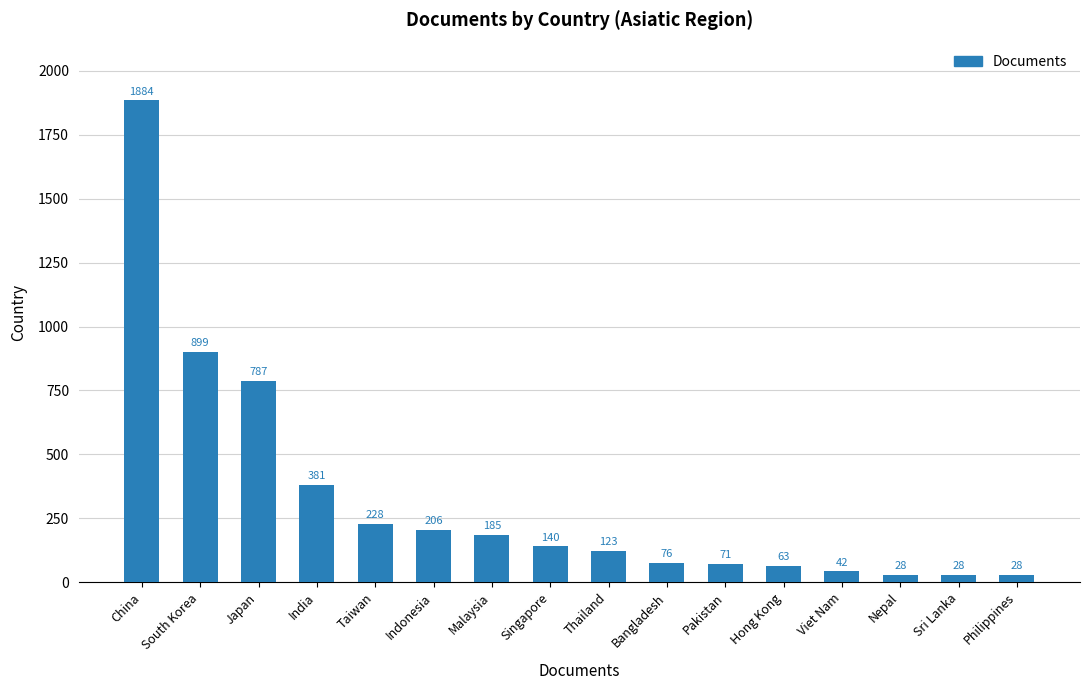

How many categories are shown in the chart?

16